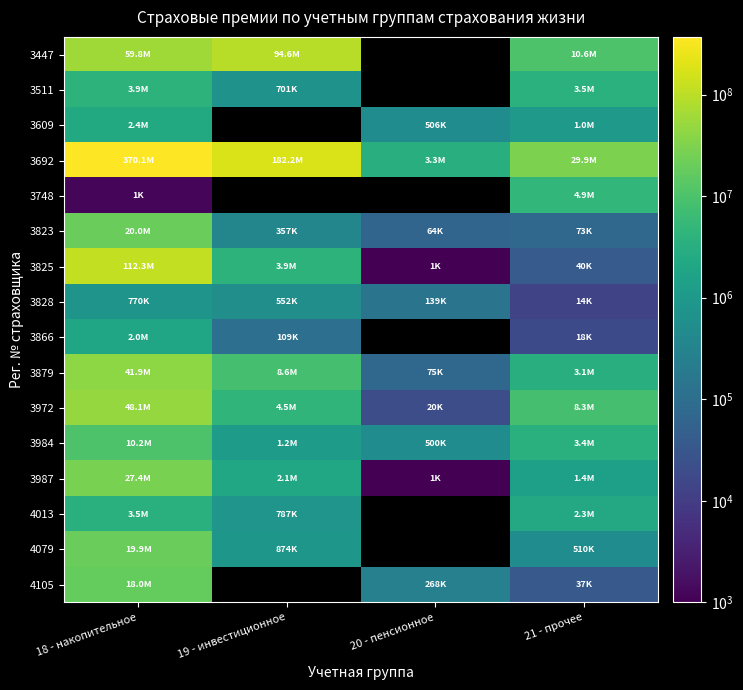

True or false: 3984 has a value of 5454125.8 at 21 - прочее.

False